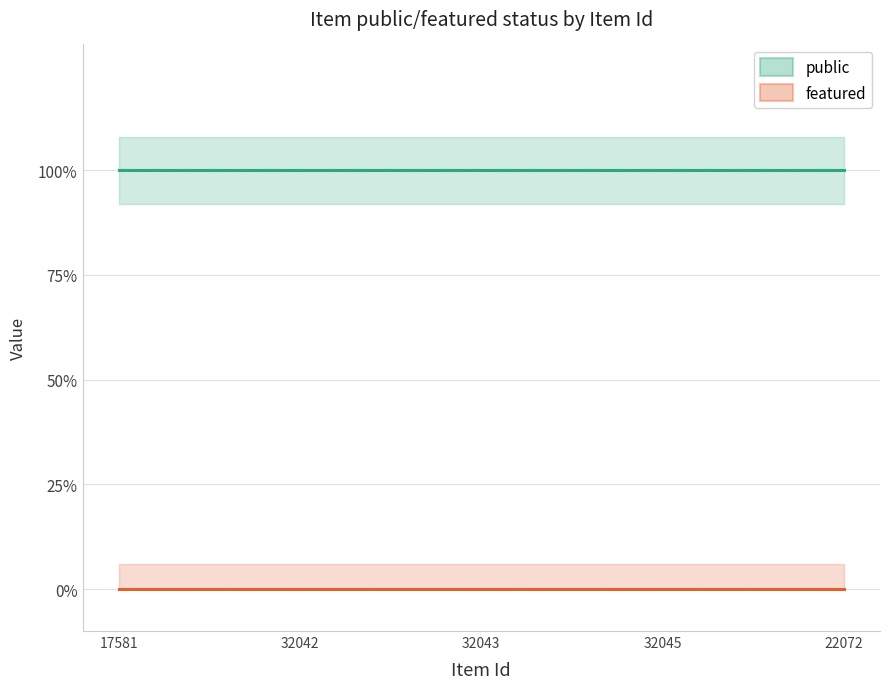

True or false: featured and public intersect in this chart.

False